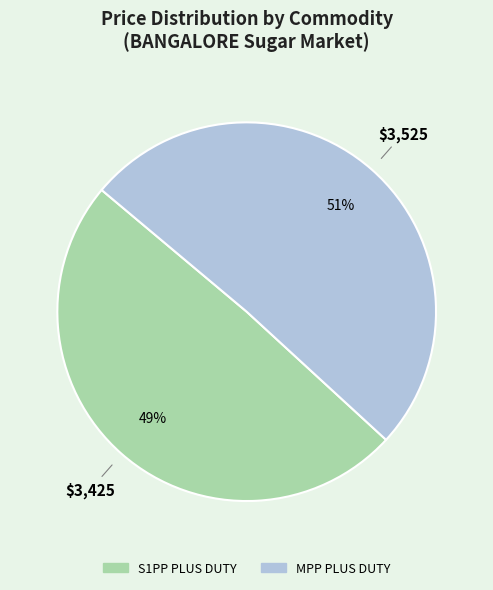

What percentage is the MPP PLUS DUTY slice, to the nearest percent?

51%